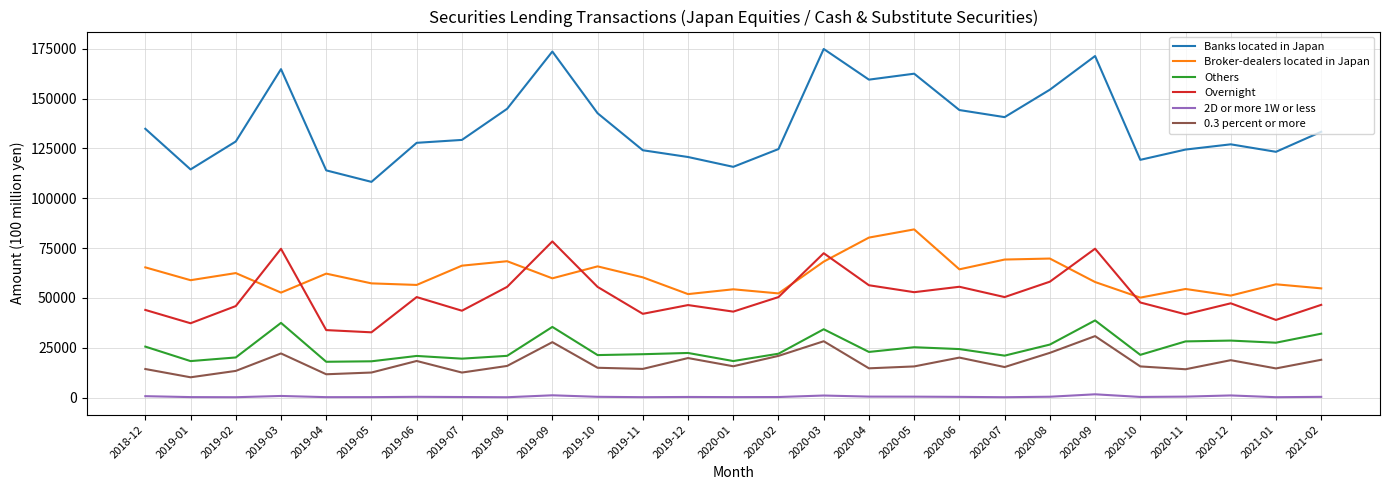

Rank the series by their maximum value, from highest to lowest.

Banks located in Japan, Broker-dealers located in Japan, Overnight, Others, 0.3 percent or more, 2D or more 1W or less